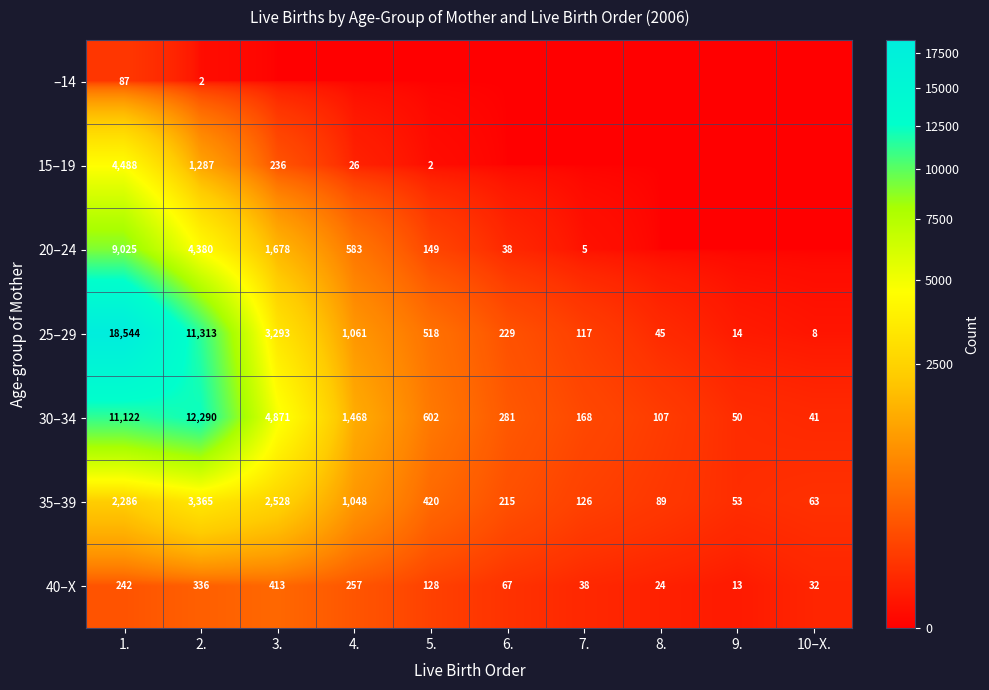

What is the total value across all series at 2.?

32973